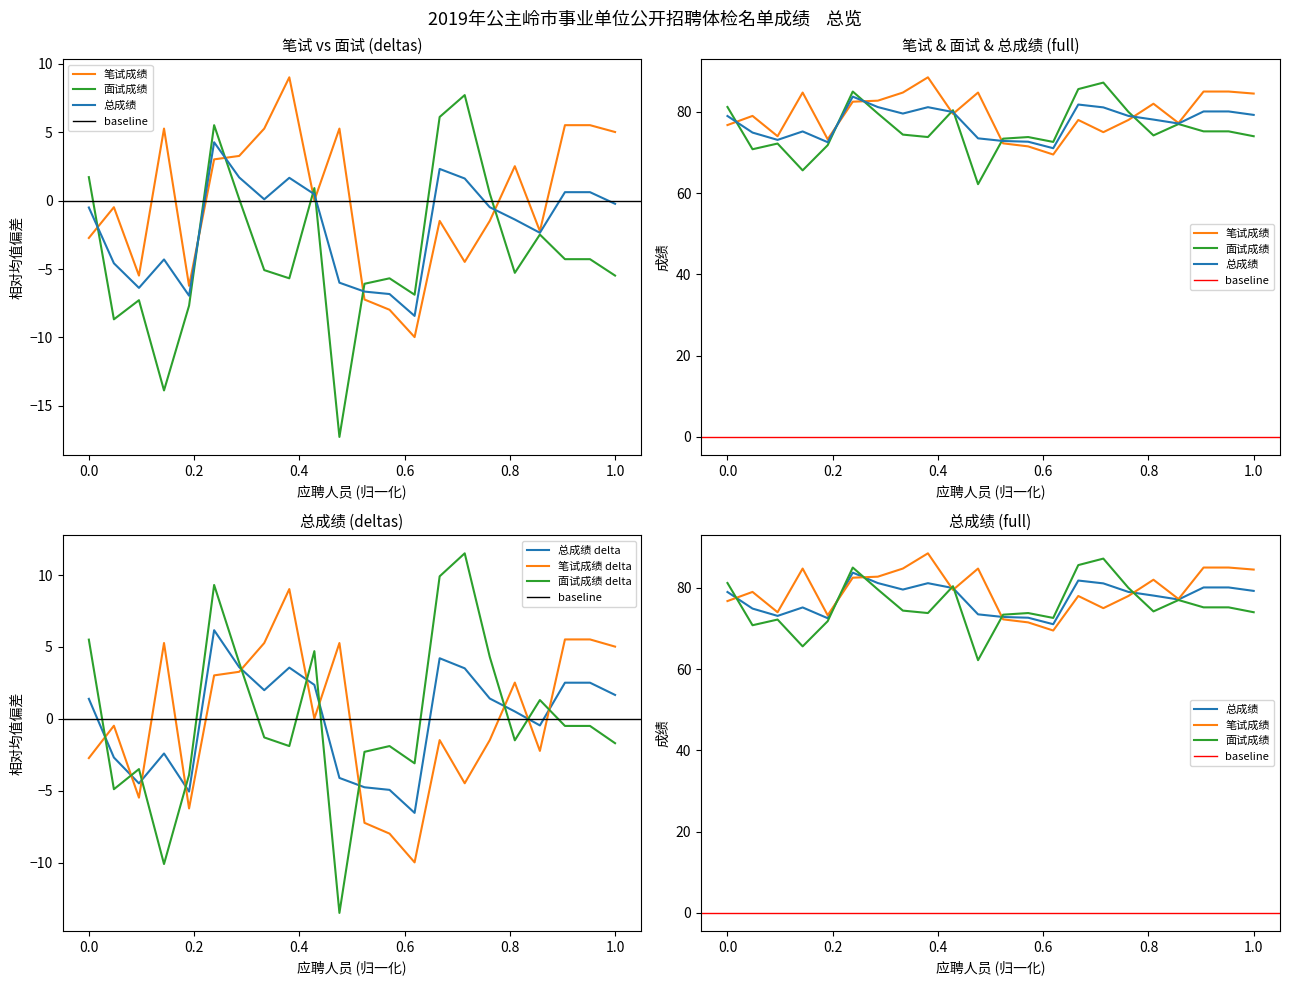

What is the highest value of the 笔试成绩 delta series?

9.0